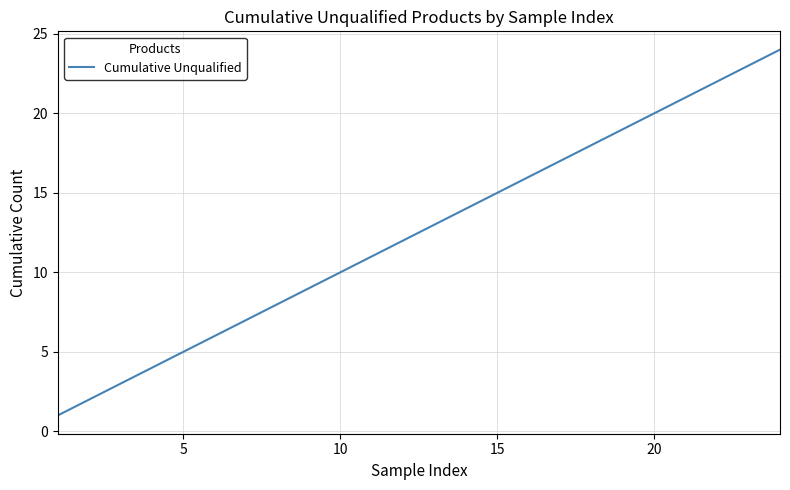

Reading left to right, extract all data points from this chart.

1	2	3	4	5	6	7	8	9	10	11	12	13	14	15	16	17	18	19	20	21	22	23	24